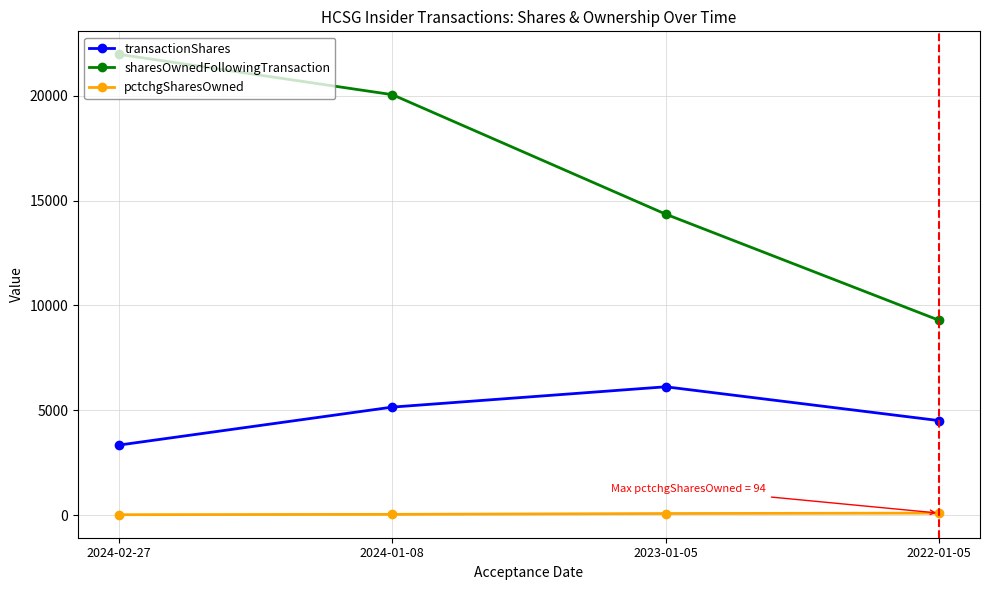

True or false: pctchgSharesOwned and sharesOwnedFollowingTransaction intersect in this chart.

False